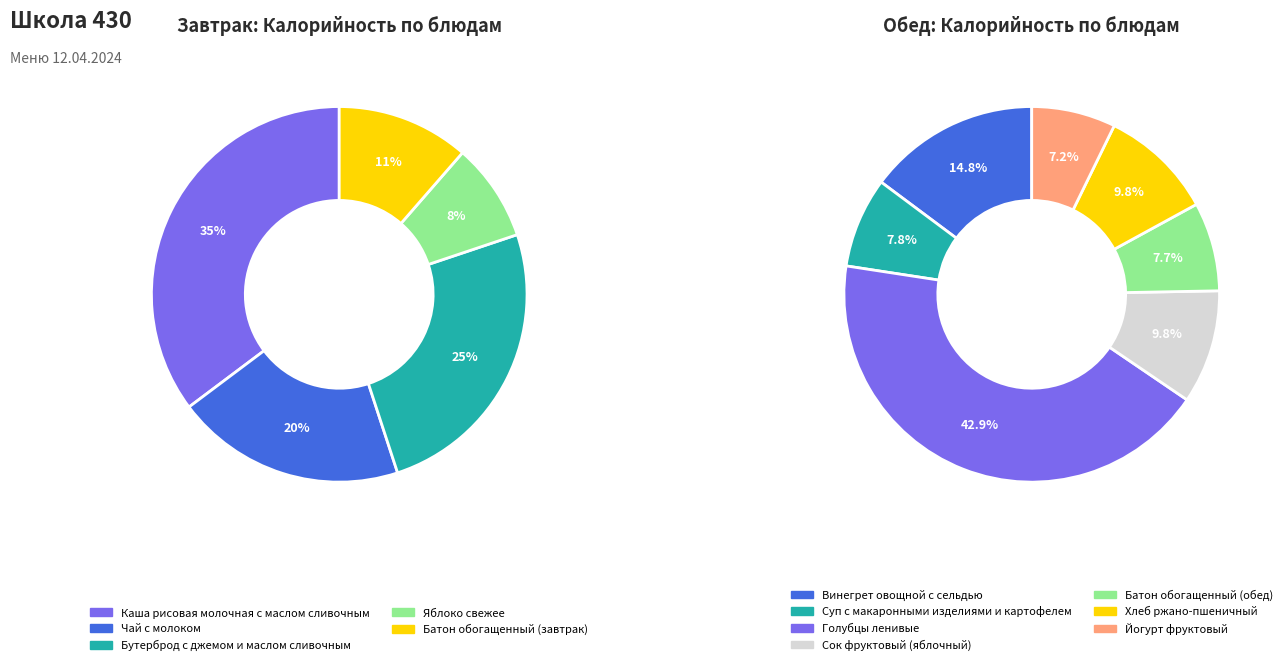

How many segments does this pie chart have?

12